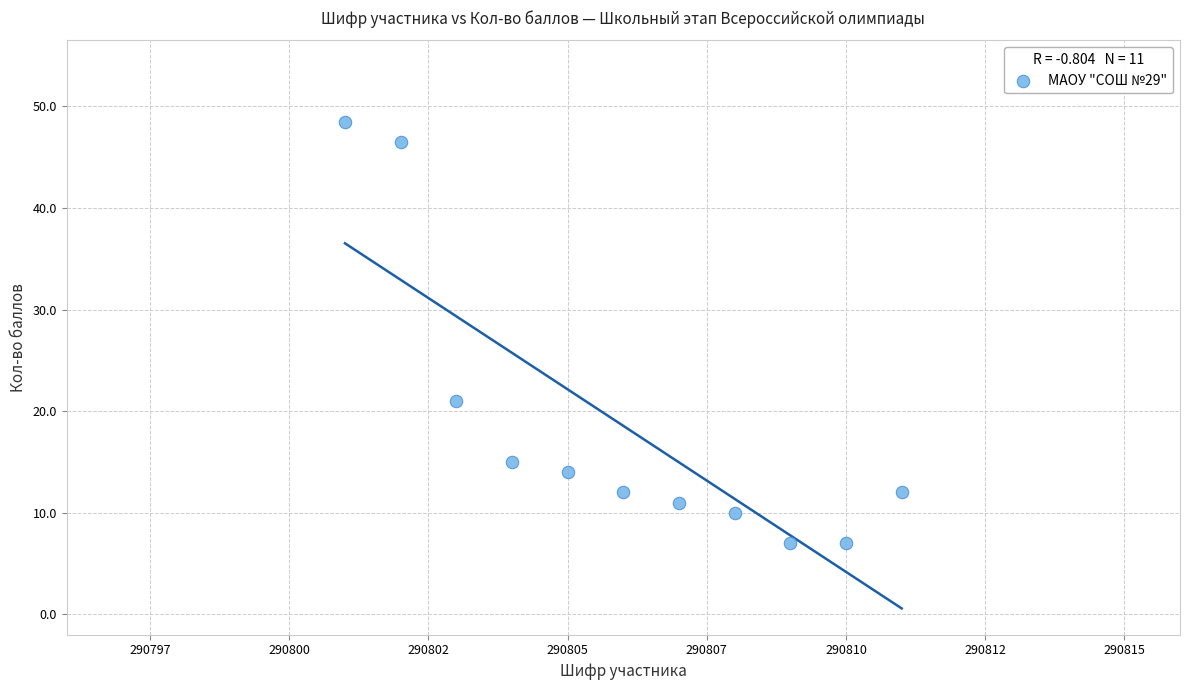

What Y value in the scatter plot is closest to 27?

21.0